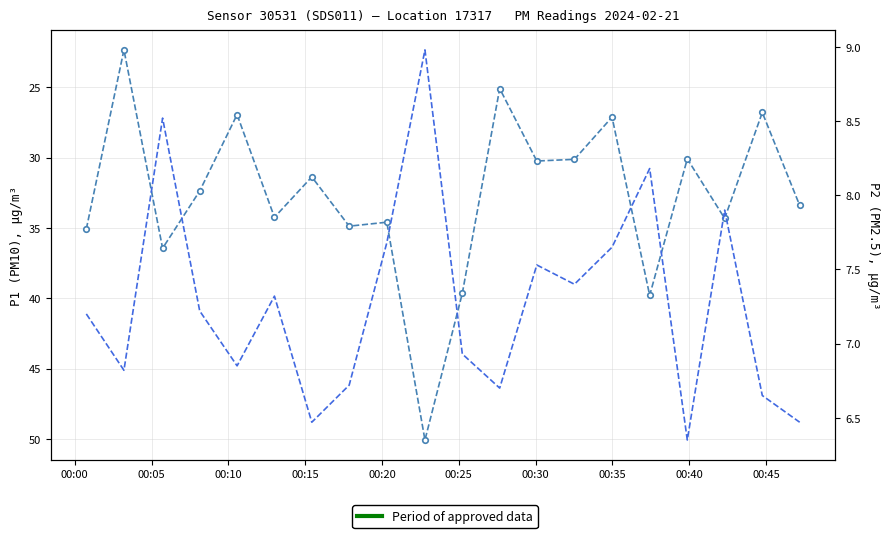

Which series has the largest total across all categories?

P1 (PM10)